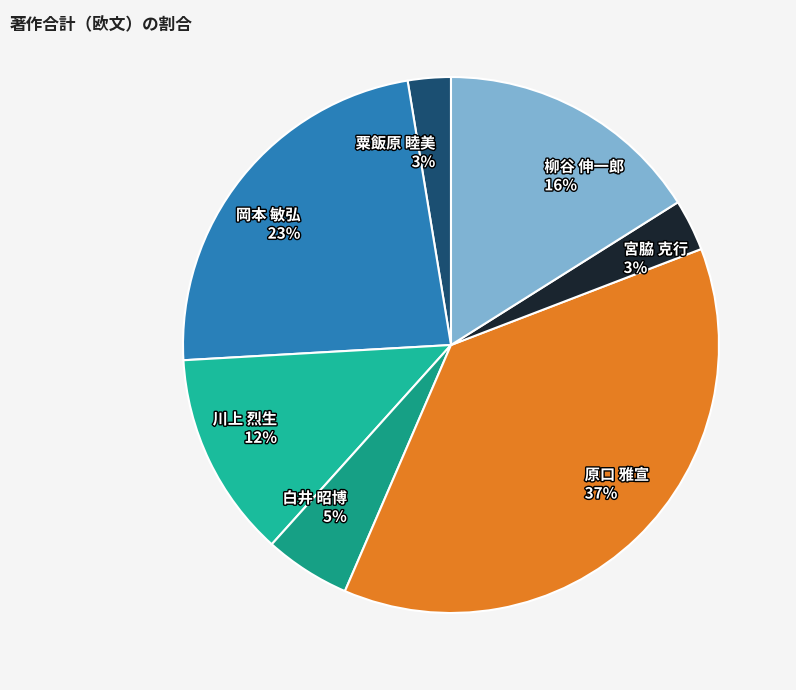

To the nearest percent, what is the difference between the 岡本 敏弘 23% and 原口 雅宣 37% slice percentages?

14%